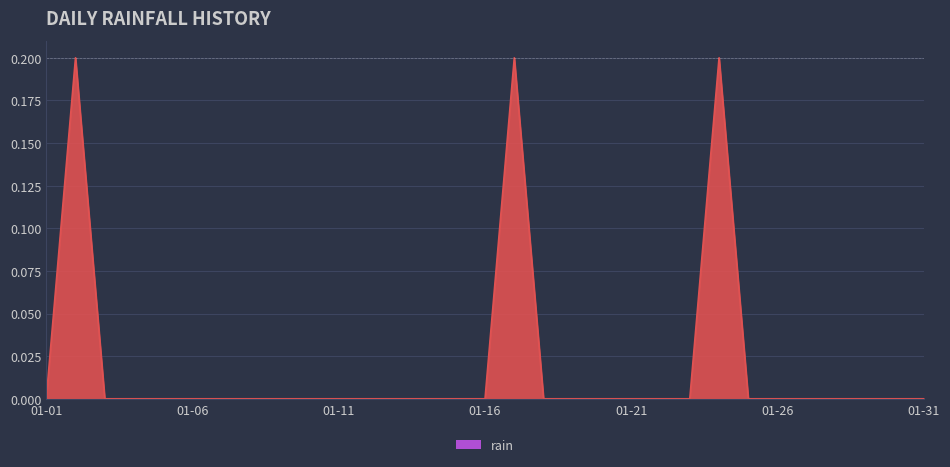

The chart shows a value of 0.0 at 01-21. True or false?

True